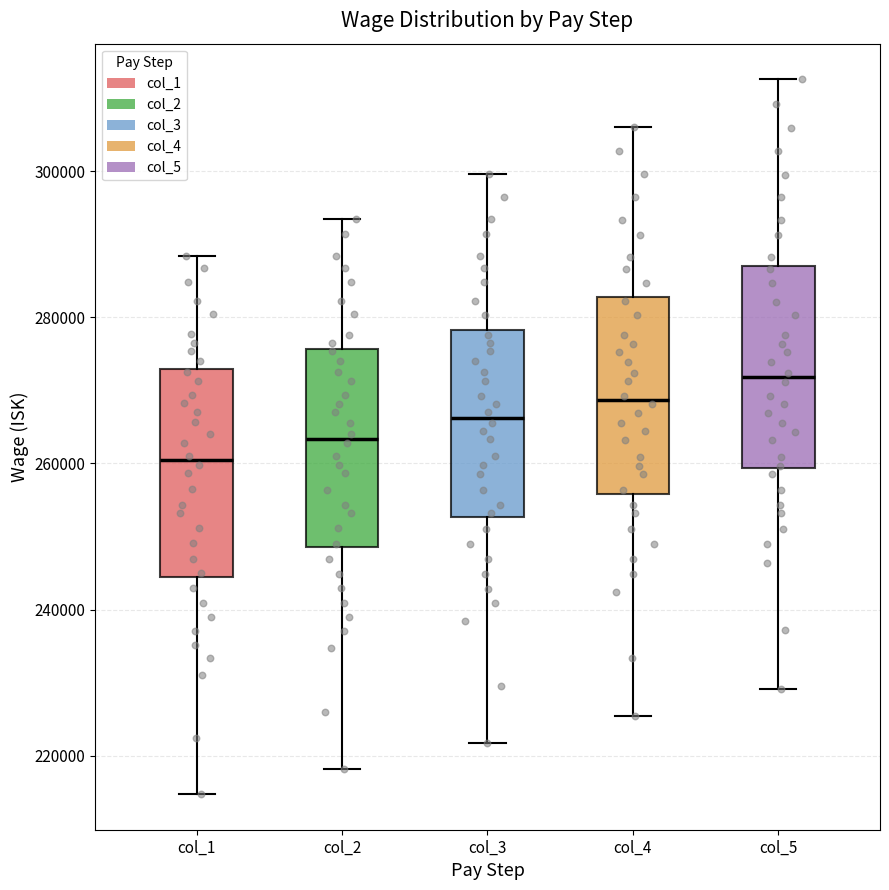

Reading left to right, transcribe this box plot: for each box, give where its median line is, the range the box spans, and where its two whiskers end, as read against the y-axis. The values are not printed on the chart, so give them approximately, as read against the axis.

col_1: median 260000, box 244000 to 272000, whiskers 214000 to 288000
col_2: median 264000, box 248000 to 276000, whiskers 218000 to 294000
col_3: median 266000, box 252000 to 278000, whiskers 222000 to 300000
col_4: median 268000, box 256000 to 282000, whiskers 226000 to 306000
col_5: median 272000, box 260000 to 288000, whiskers 230000 to 312000